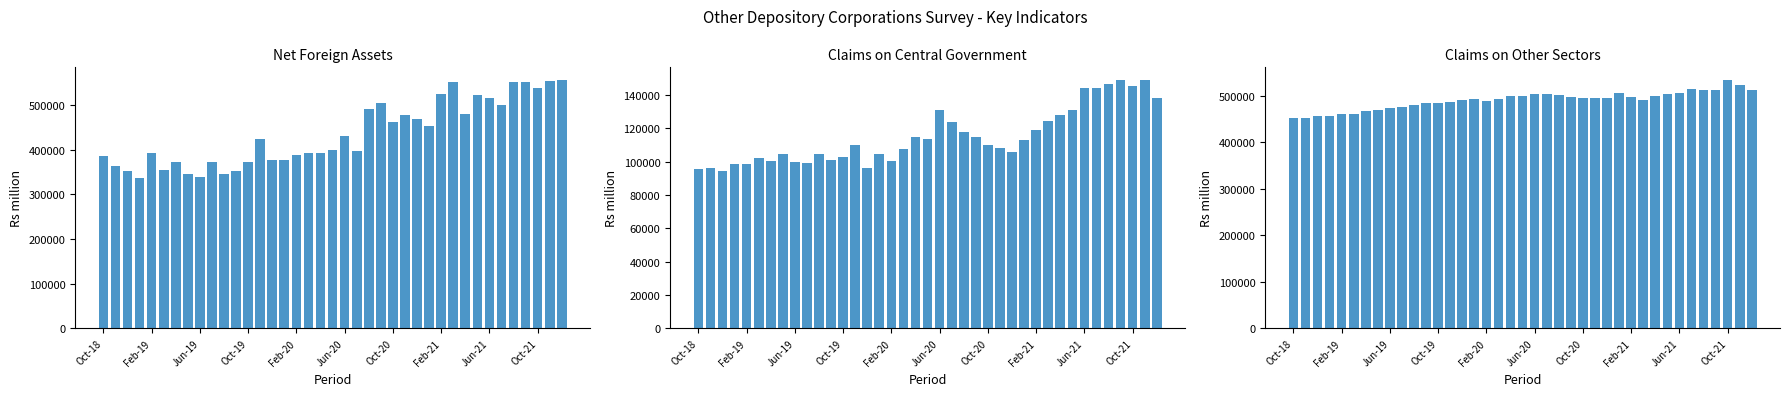

How many distinct data groups are displayed?

3